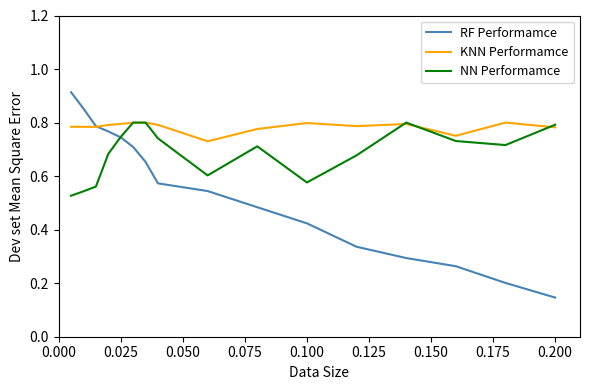

Which series has the widest spread of values?

RF Performamce